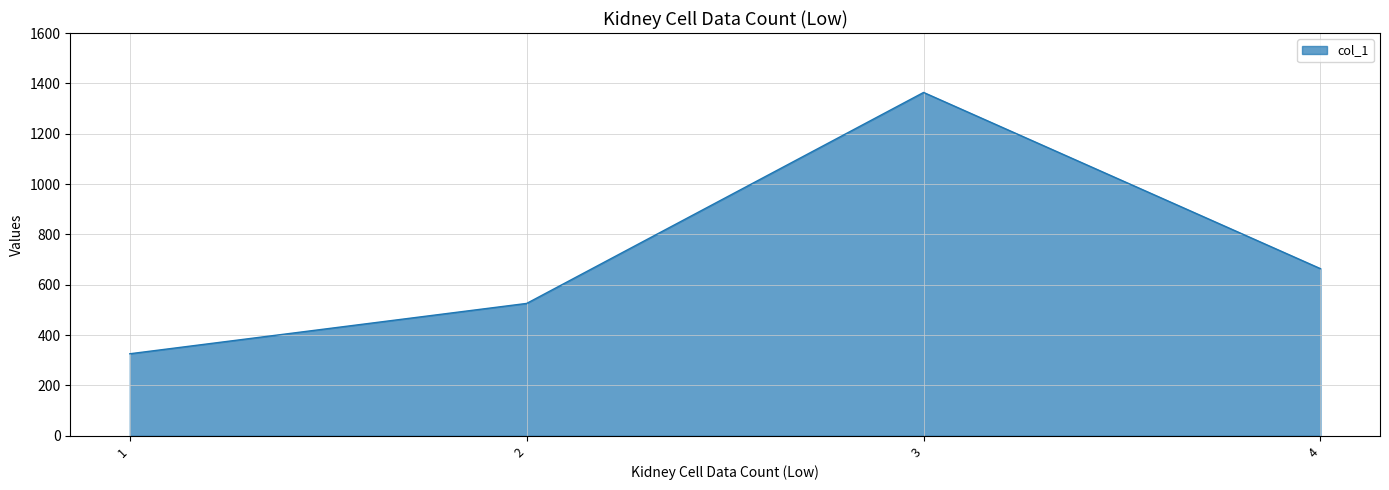

What is the change in value from 2 to 3?

+838